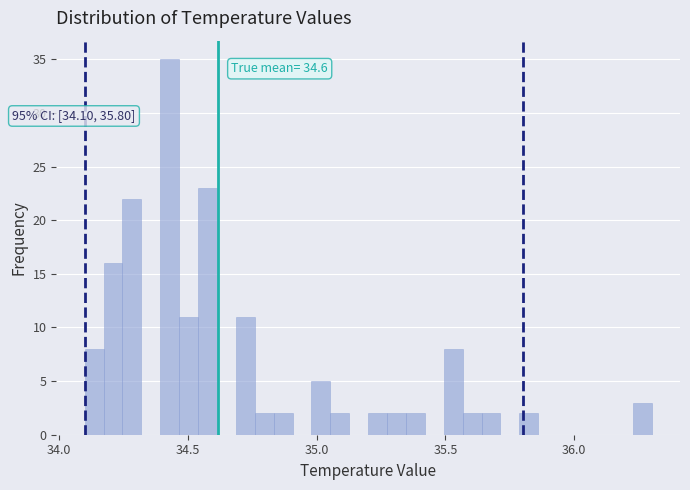

Read against the x-axis, roughly where is the centre of the tallest bar?

34.45